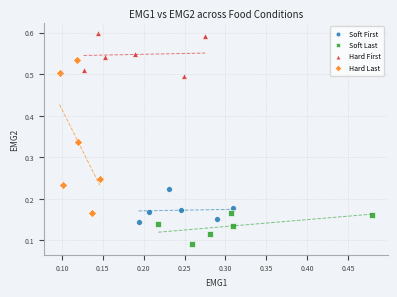

Which series has the widest spread of Y values?

Hard Last